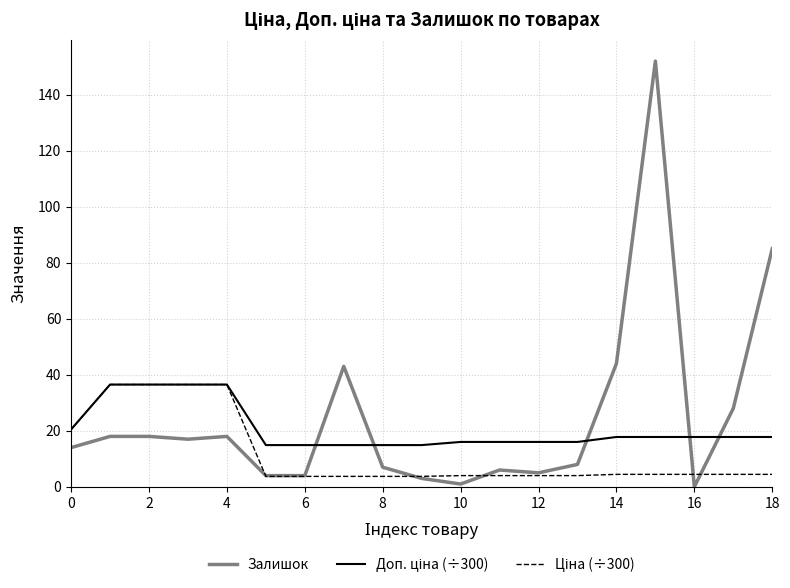

Which series has the widest spread of values?

Залишок